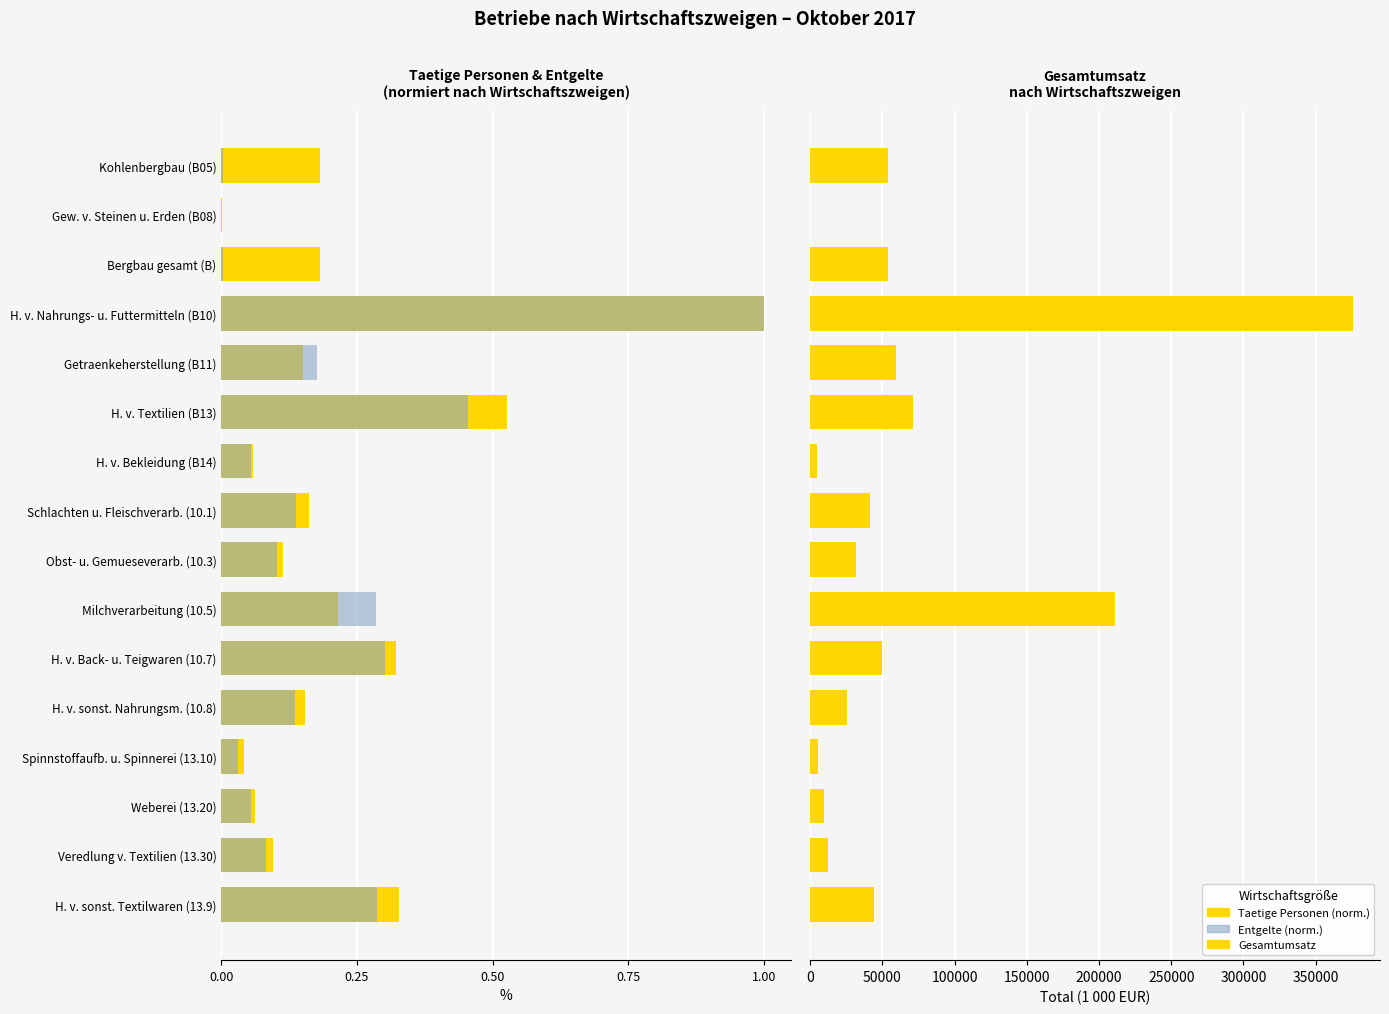

What position from the left is H. v. Bekleidung (B14)?

7